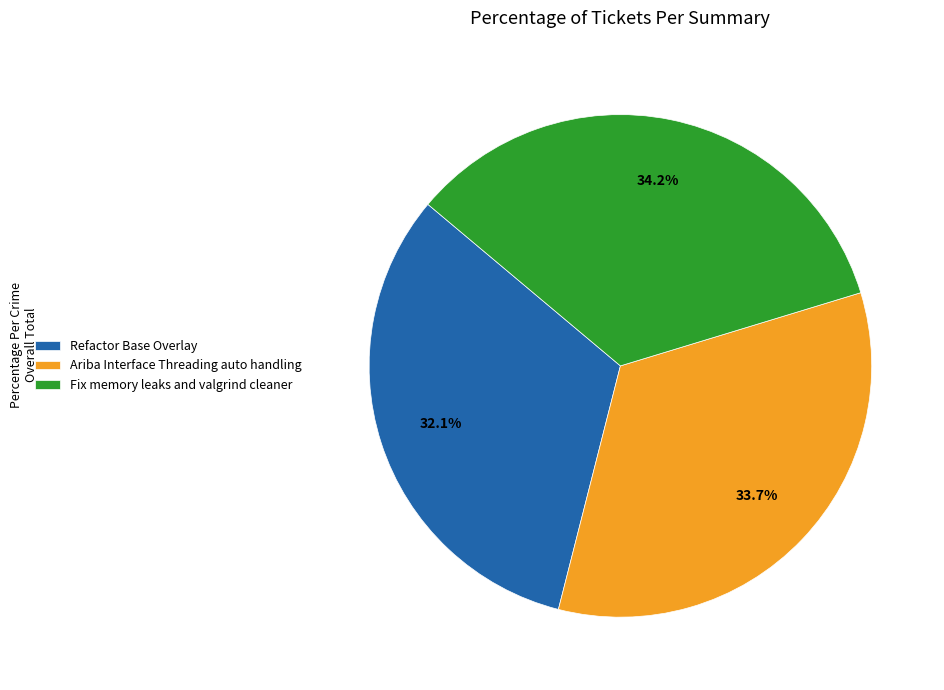

Is Ariba Interface Threading auto handling the majority of the pie?

No